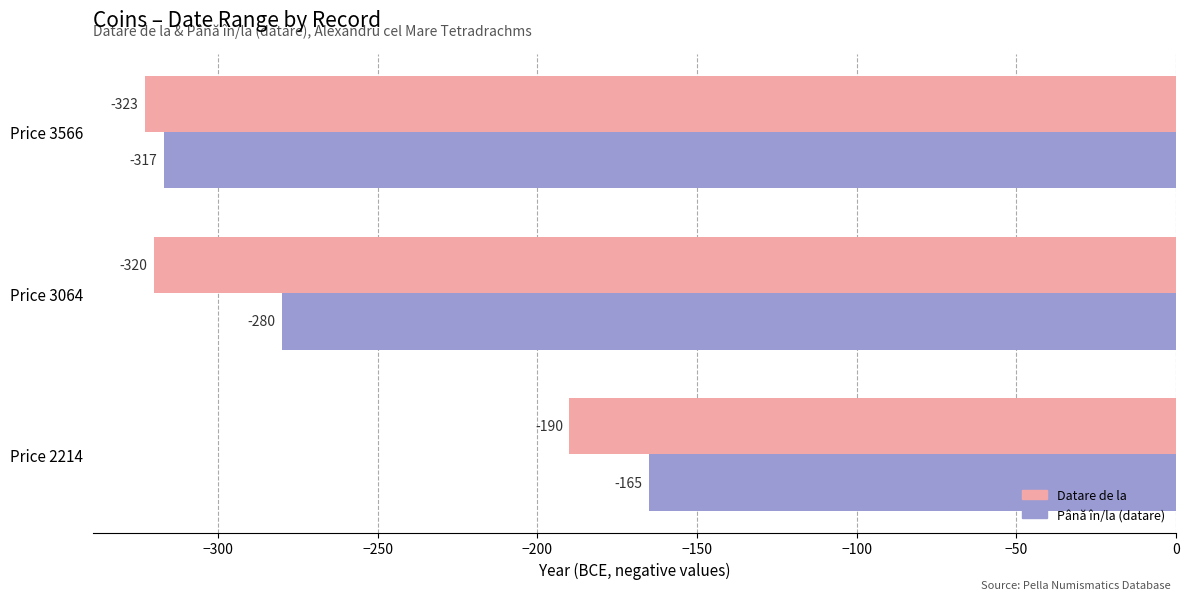

Which series has the widest spread of values?

Până în/la (datare)